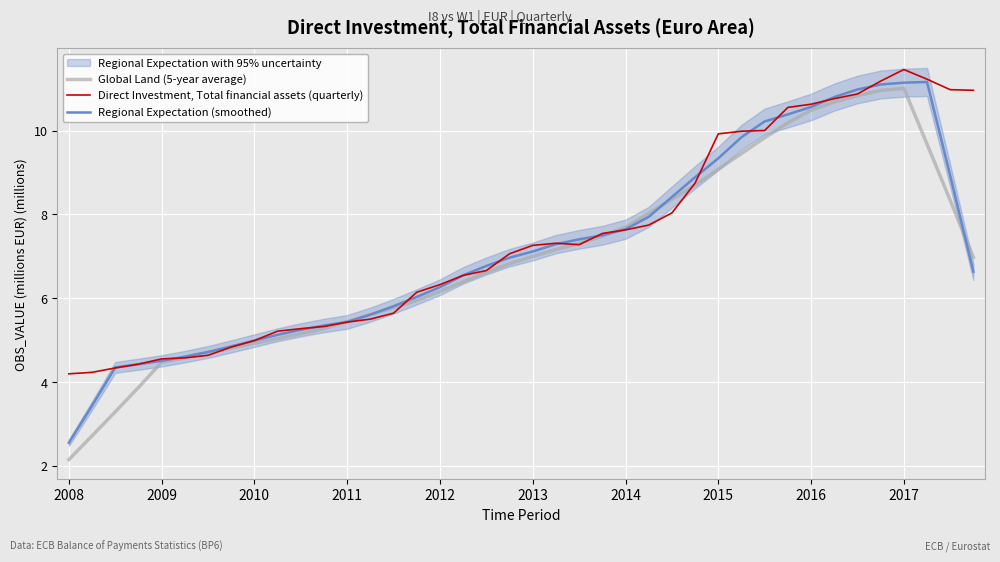

What is the approximate value of Direct Investment, Total financial assets (quarterly) at 2013?

7.3